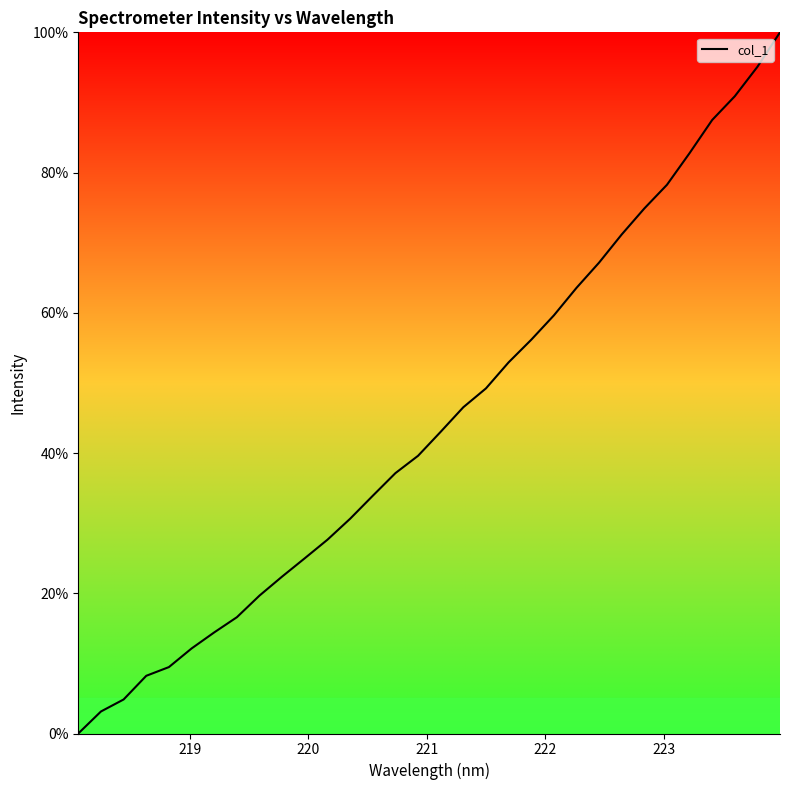

What is the greatest value displayed?

100.0